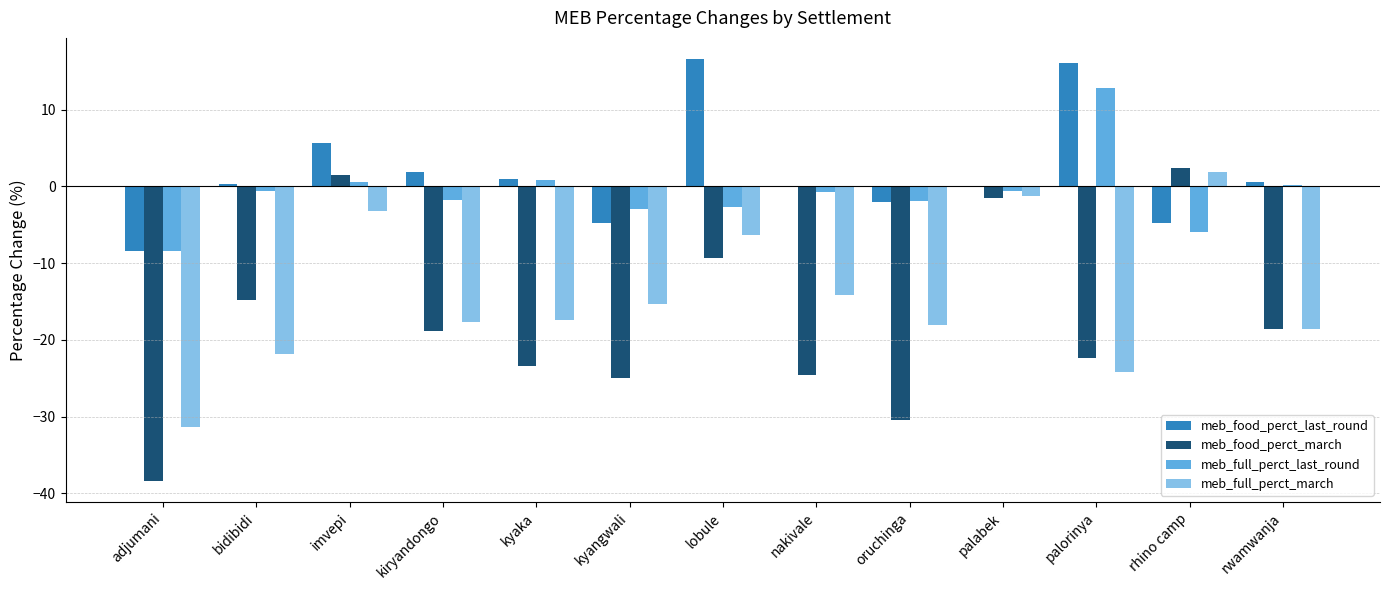

Between imvepi and nakivale, which series saw the biggest shift?

meb_food_perct_march